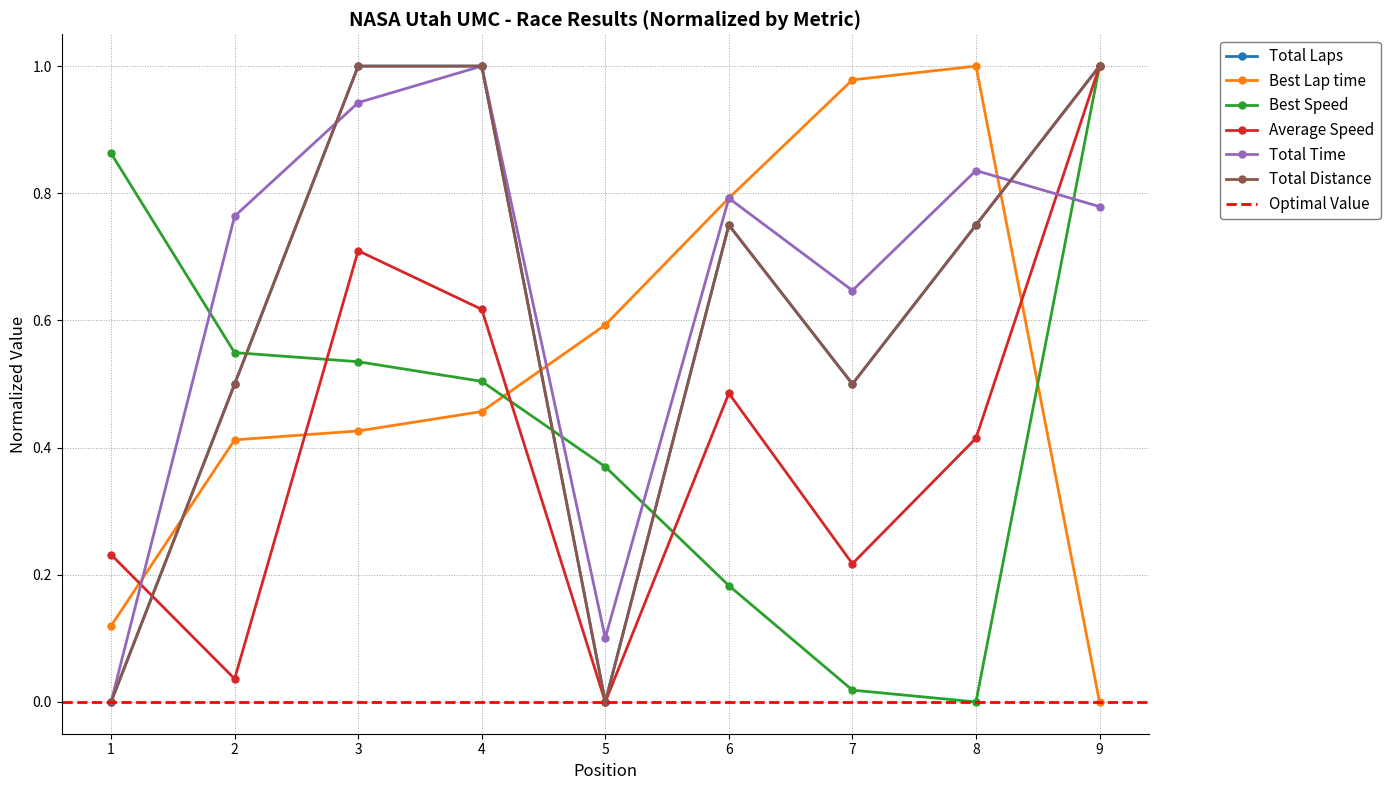

Where is the first local maximum for Best Lap time?

8